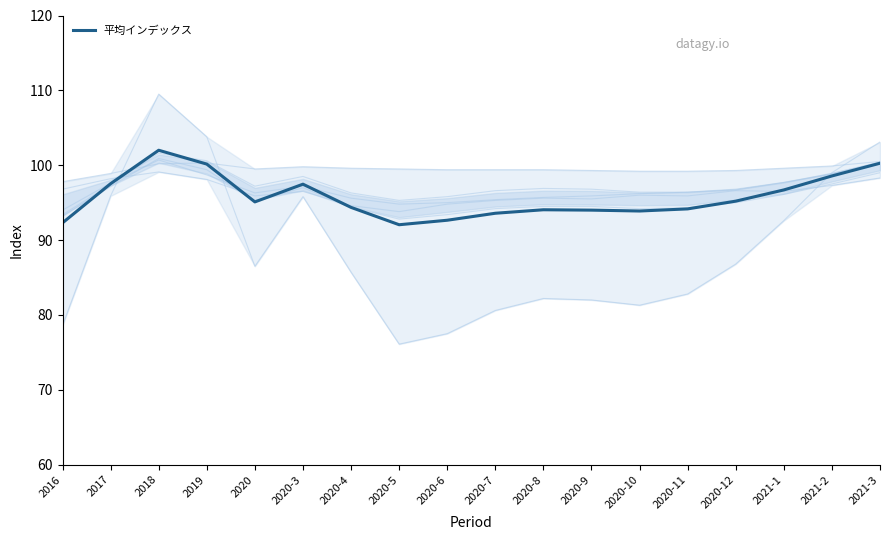

What is the sum of all values?

1724.0